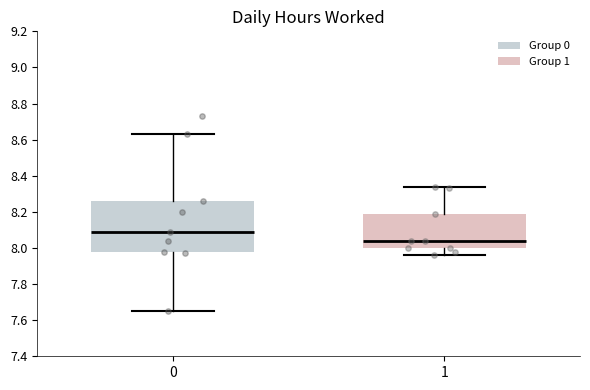

Where does the median line of the box at x = 0 sit on the y-axis? The values are not printed on the chart, so give them approximately, as read against the axis.

8.10